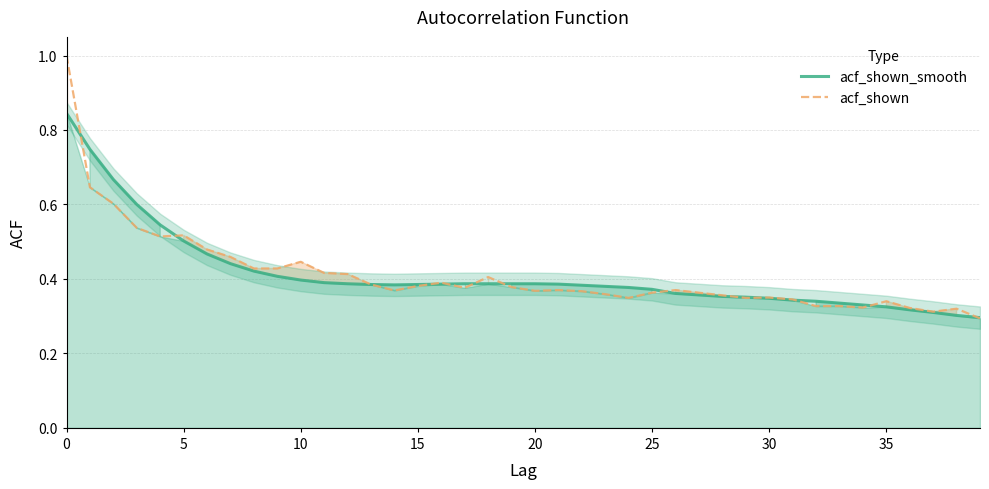

What is the value of the acf_shown_smooth point at the 2nd from the left?

0.7